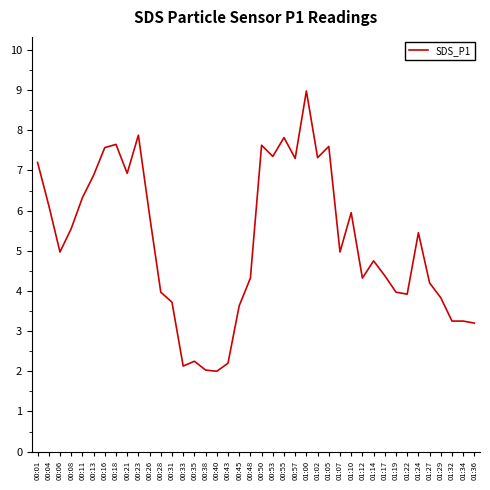

What position from the left is 00:38?

16